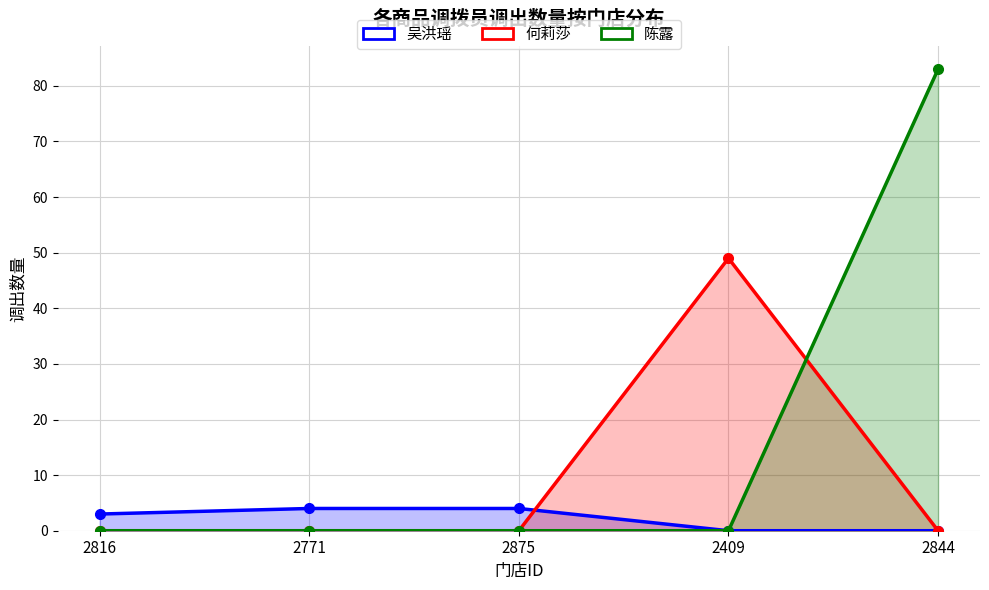

What is the label of the 1st point from the right?

2844